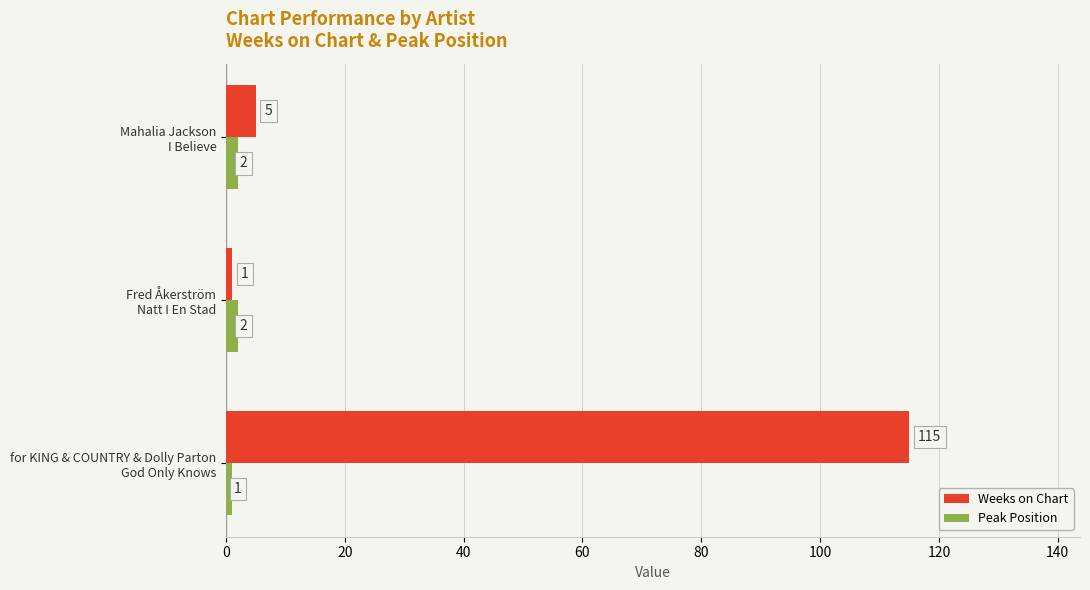

What is the minimum value shown in the chart?

1